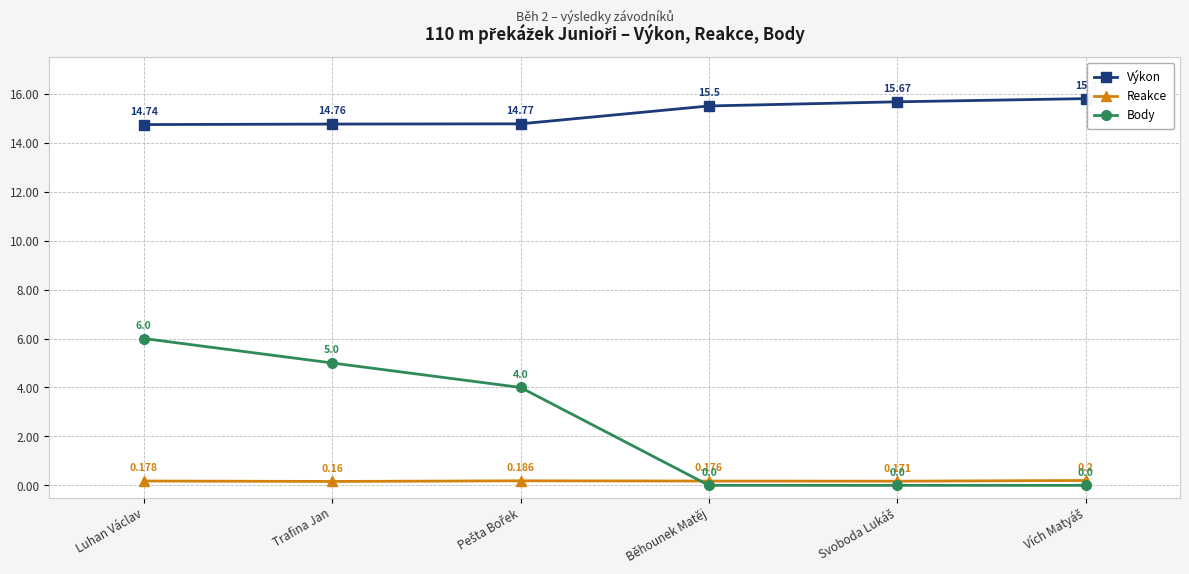

At which label does Výkon reach its minimum?

Luhan Václav